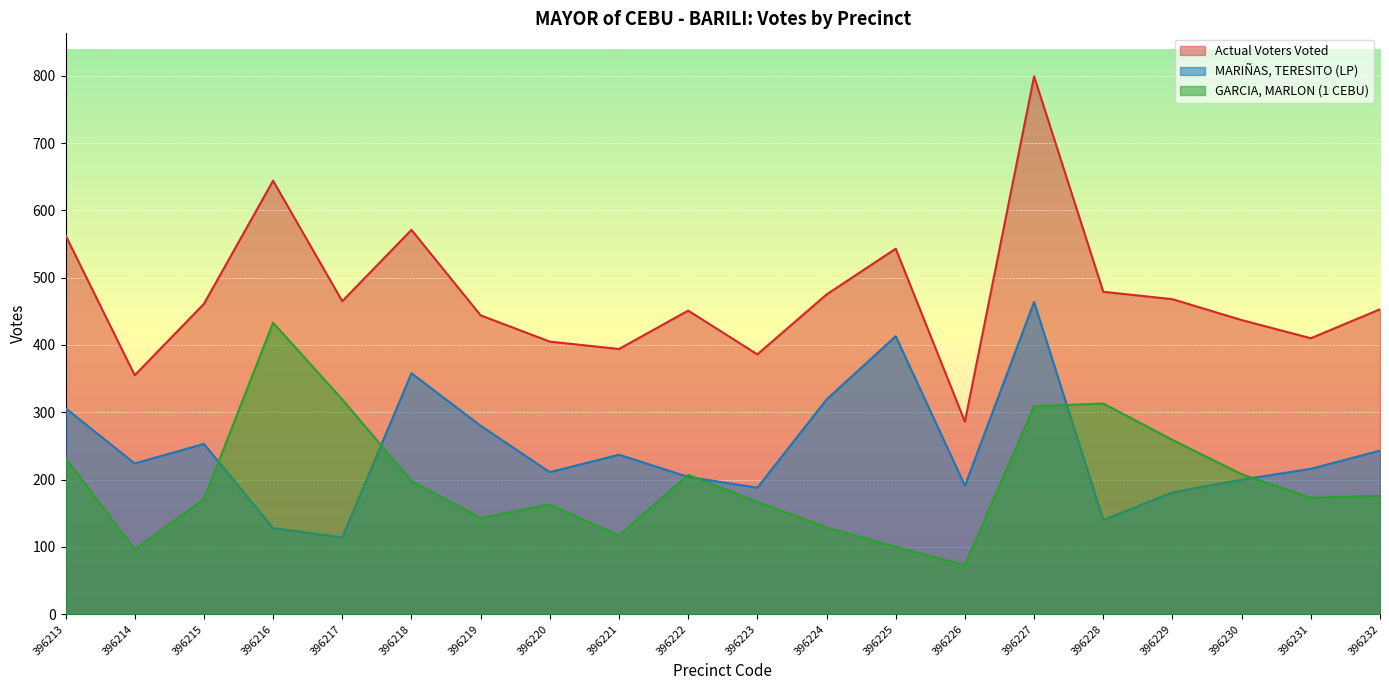

Rank the series at 396217 from highest to lowest value.

Actual Voters Voted, GARCIA, MARLON (1 CEBU), MARIÑAS, TERESITO (LP)